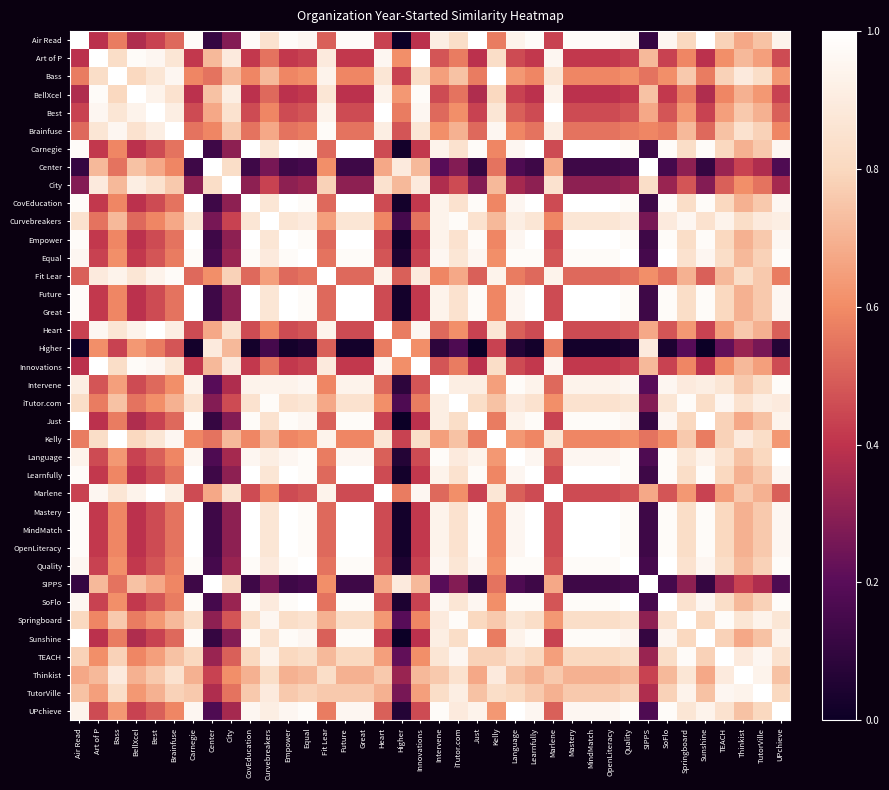

What is the total value across all series at Sunshine?

27.2